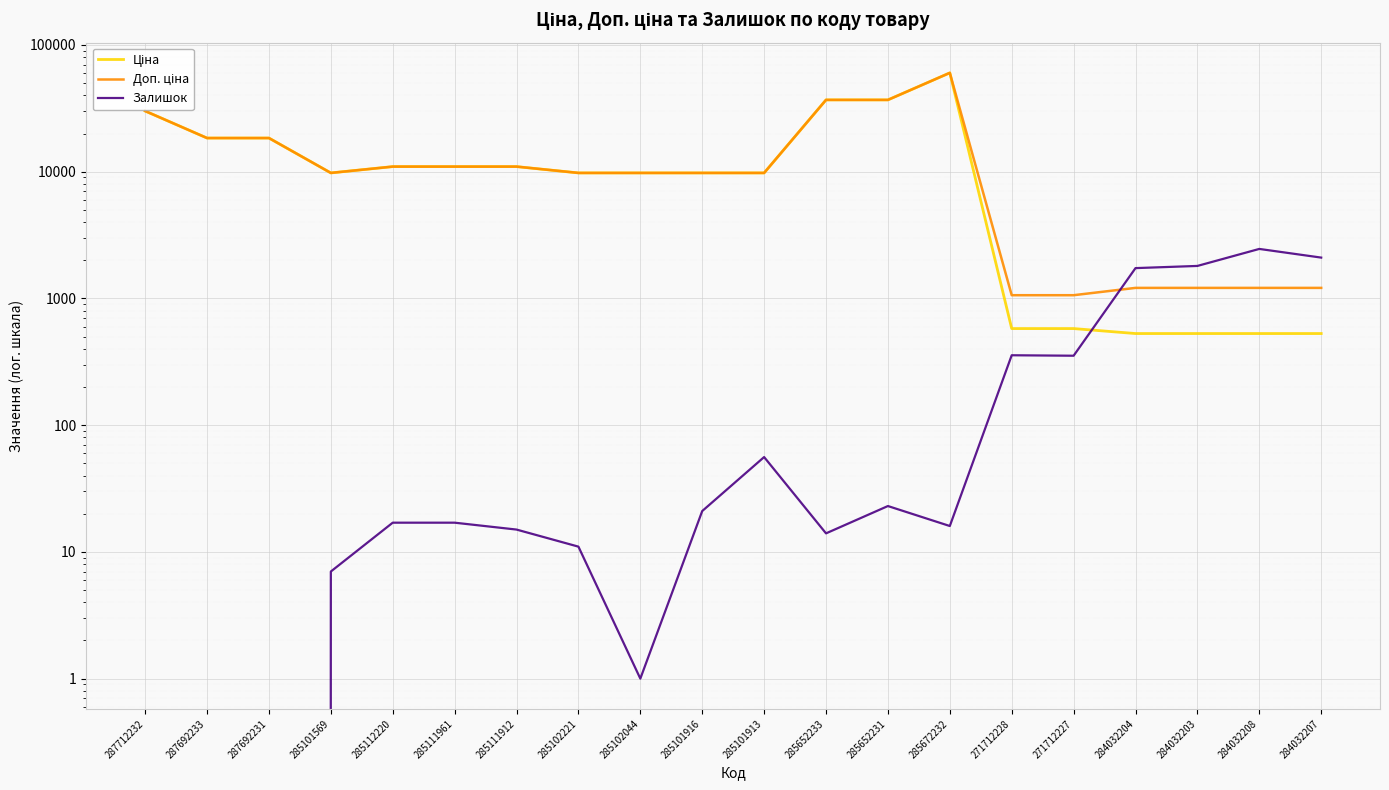

What value does the Ціна series have at 285102044?

9775.5